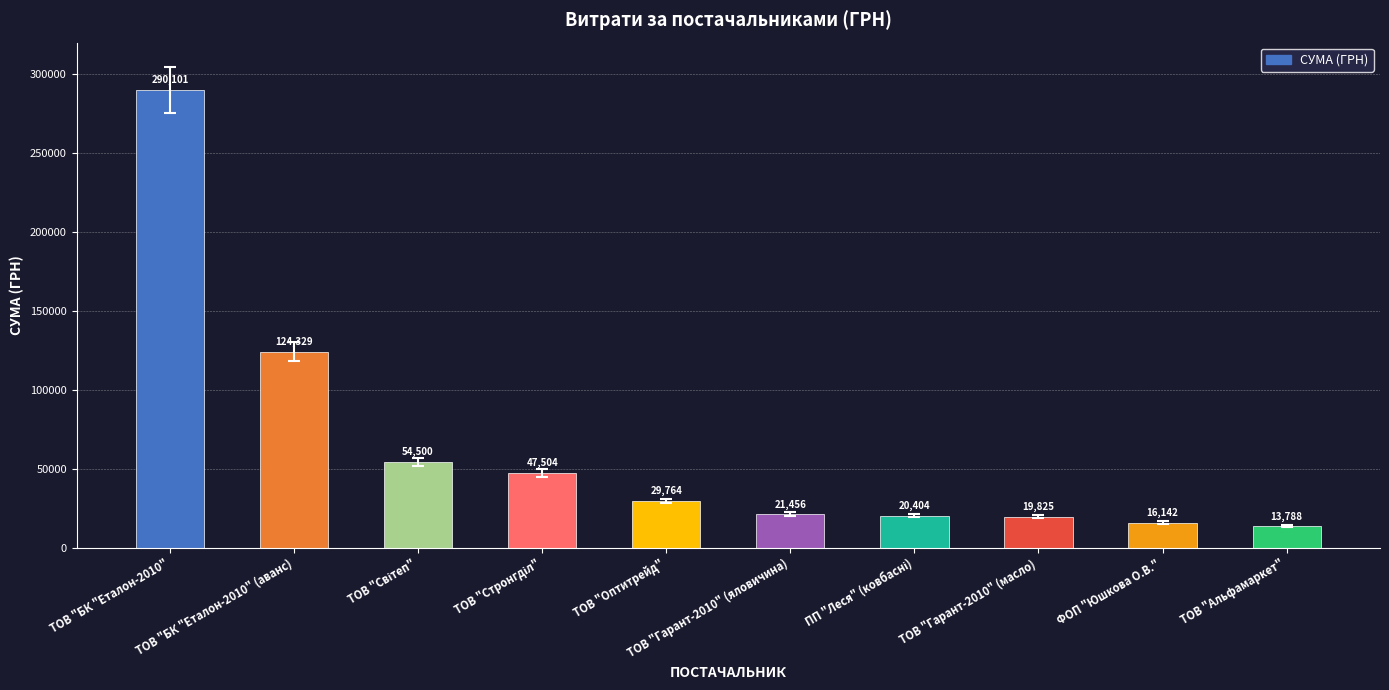

What is the average value?

63781.4